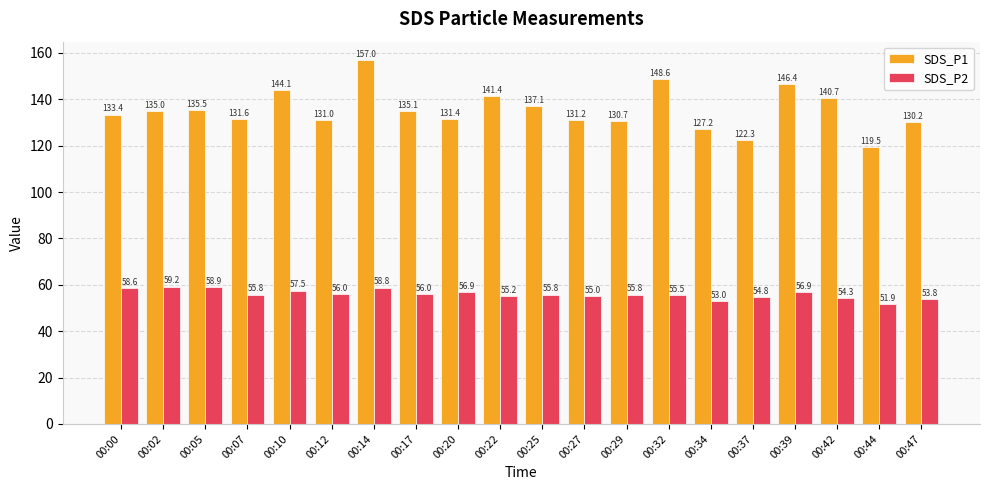

What is the difference between the maximum and minimum values in the SDS_P1 series?

37.5